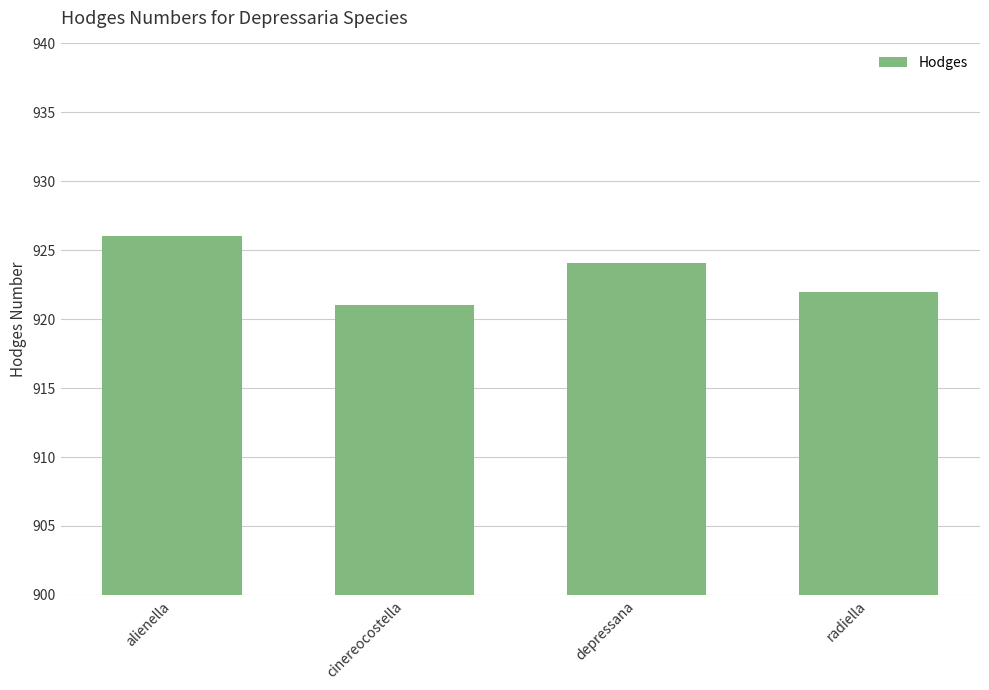

How many categories are shown in the chart?

4